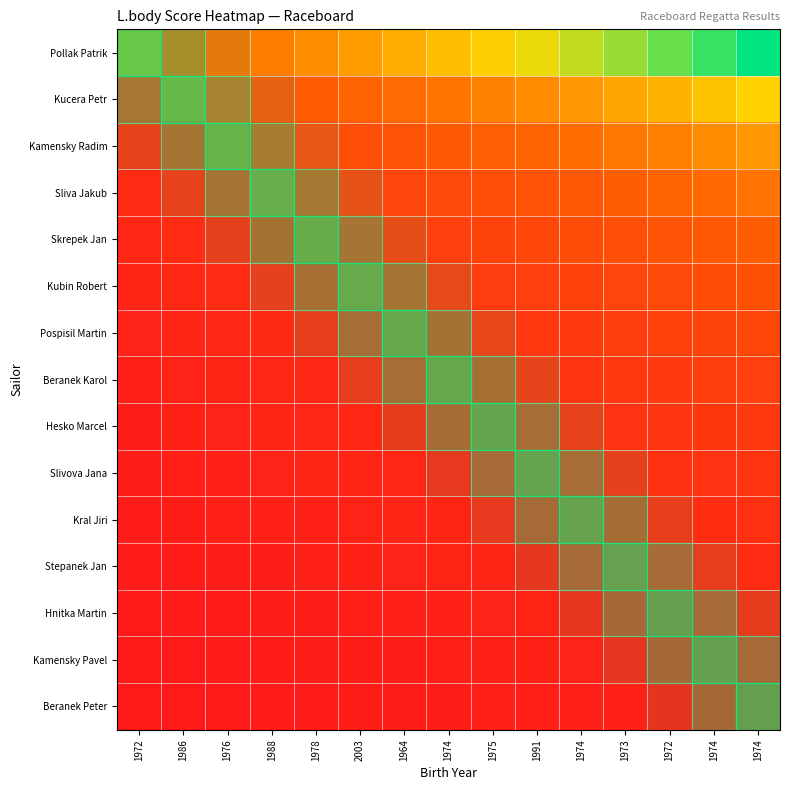

Which series has the largest total across all categories?

Pollak Patrik